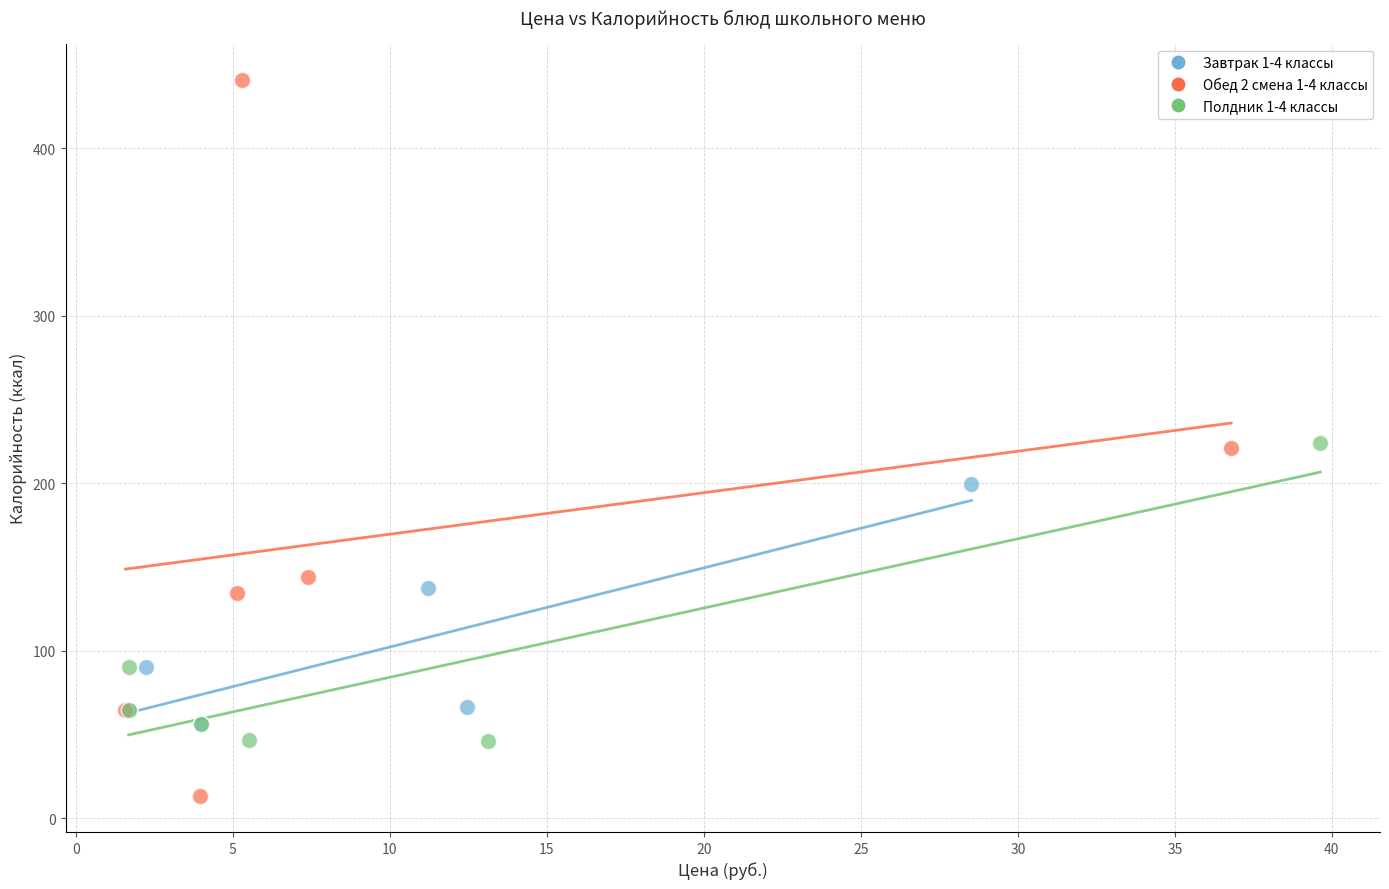

Which series contains the lowest Y value?

Обед 2 смена 1-4 классы